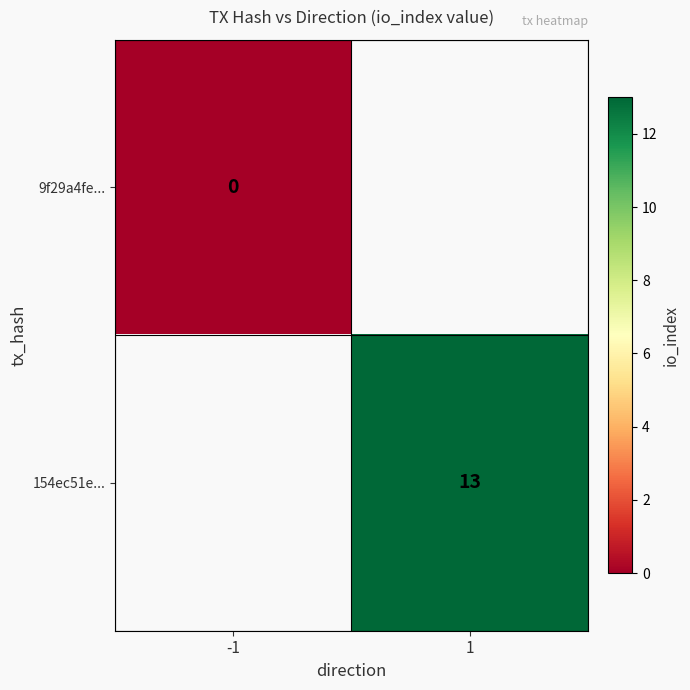

At which category does the chart reach its minimum across all series?

-1